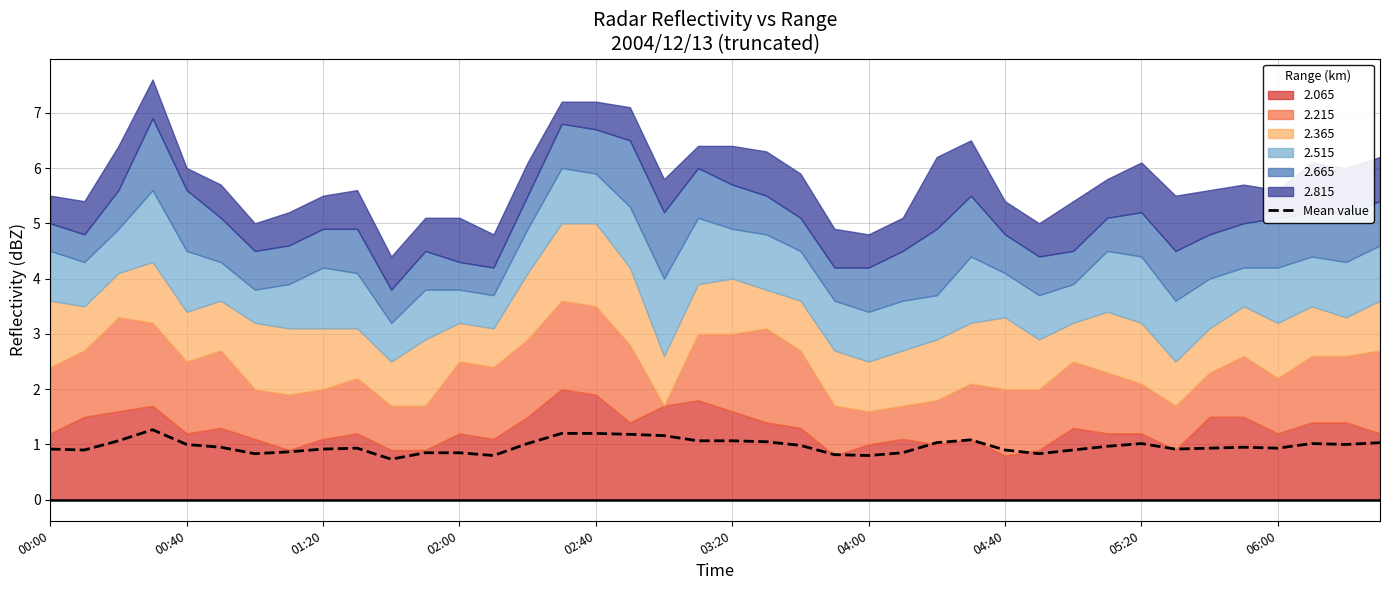

Is it true that the value at 25 is 0.3?

False